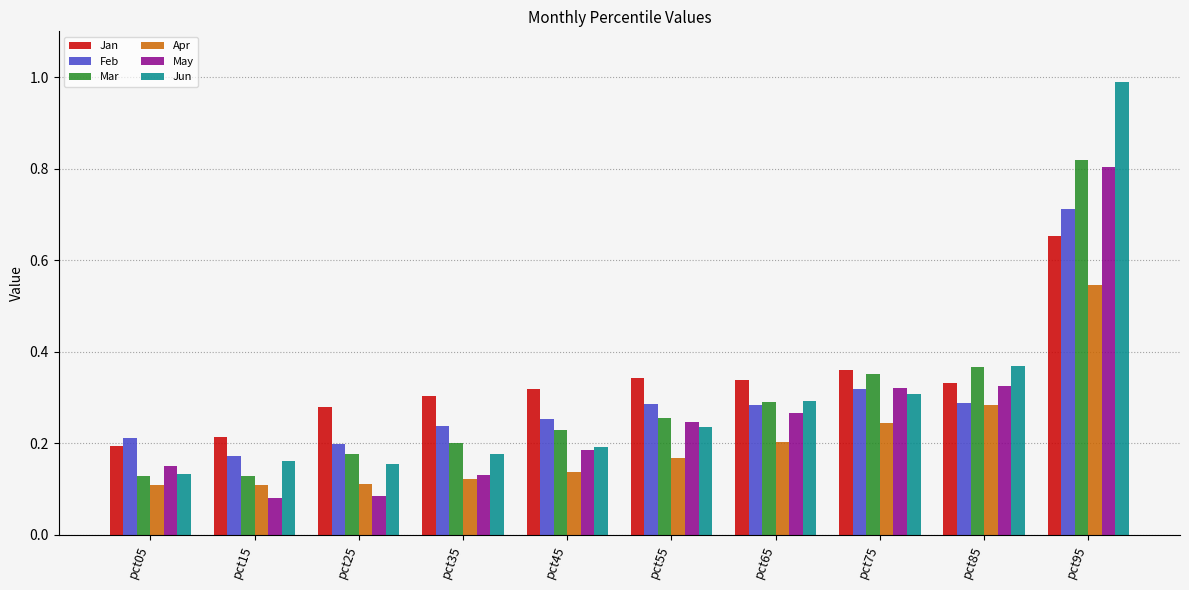

Which series has the largest total across all categories?

Jan